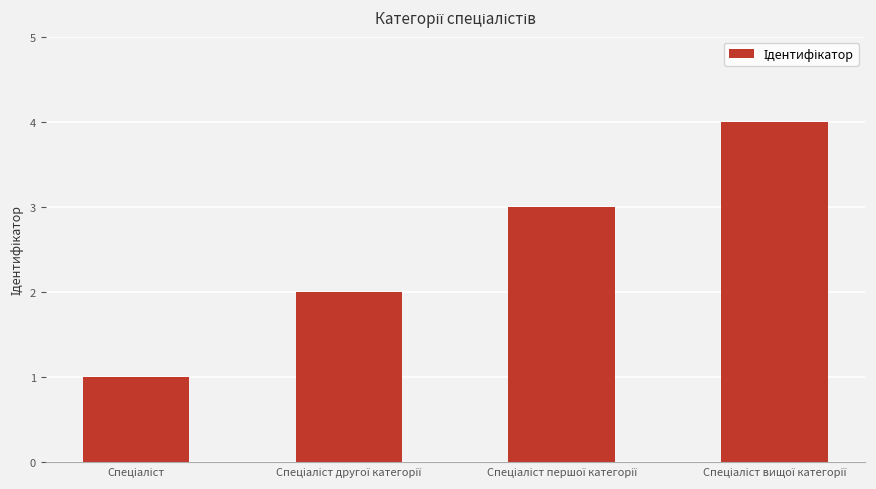

What is the maximum value shown in the chart?

4